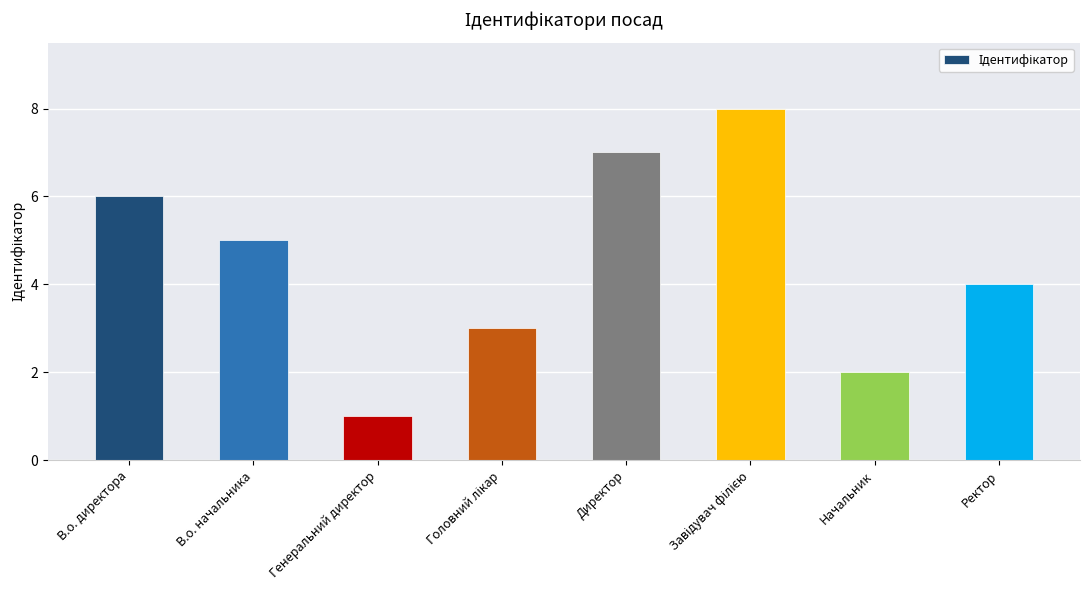

At which category does the chart reach its minimum across all series?

Генеральний директор